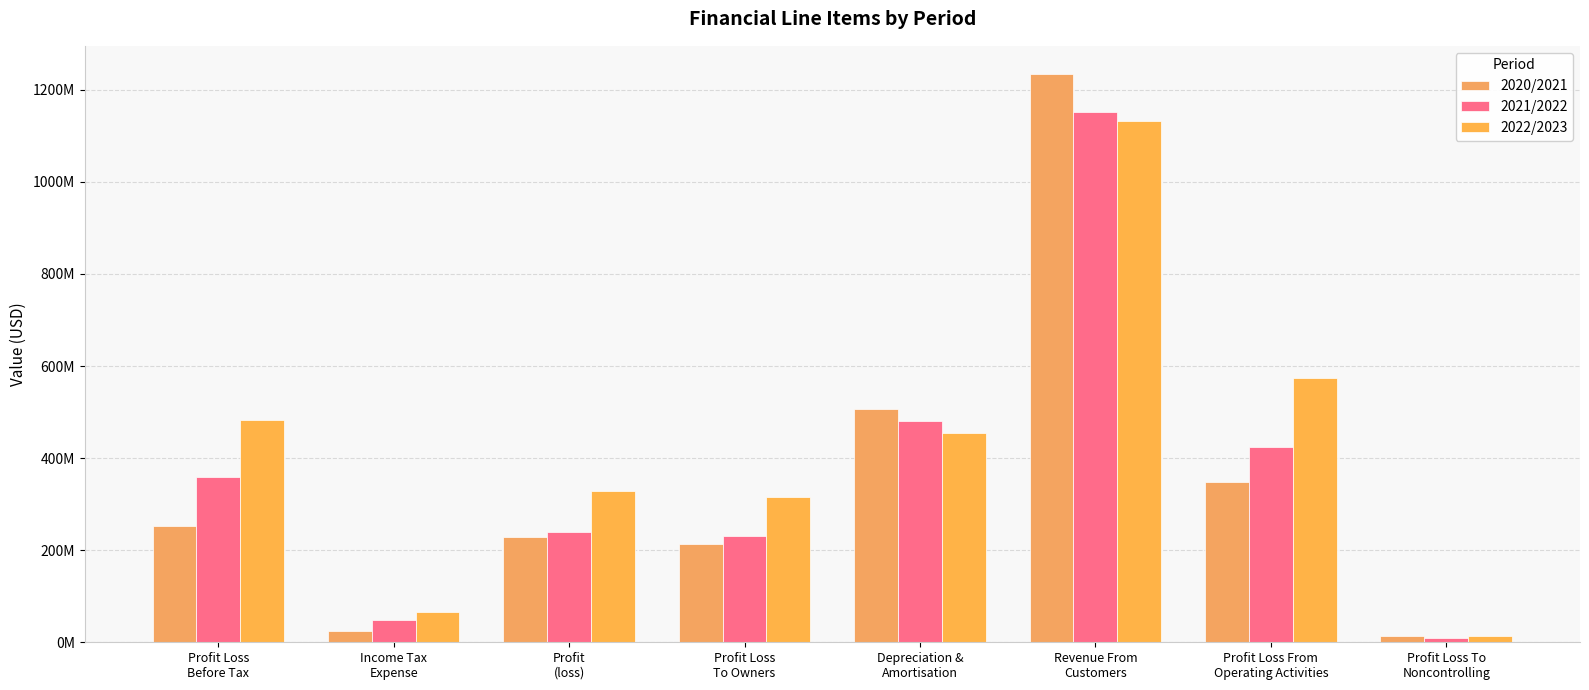

What are all the series names shown in the legend?

2020/2021, 2021/2022, 2022/2023